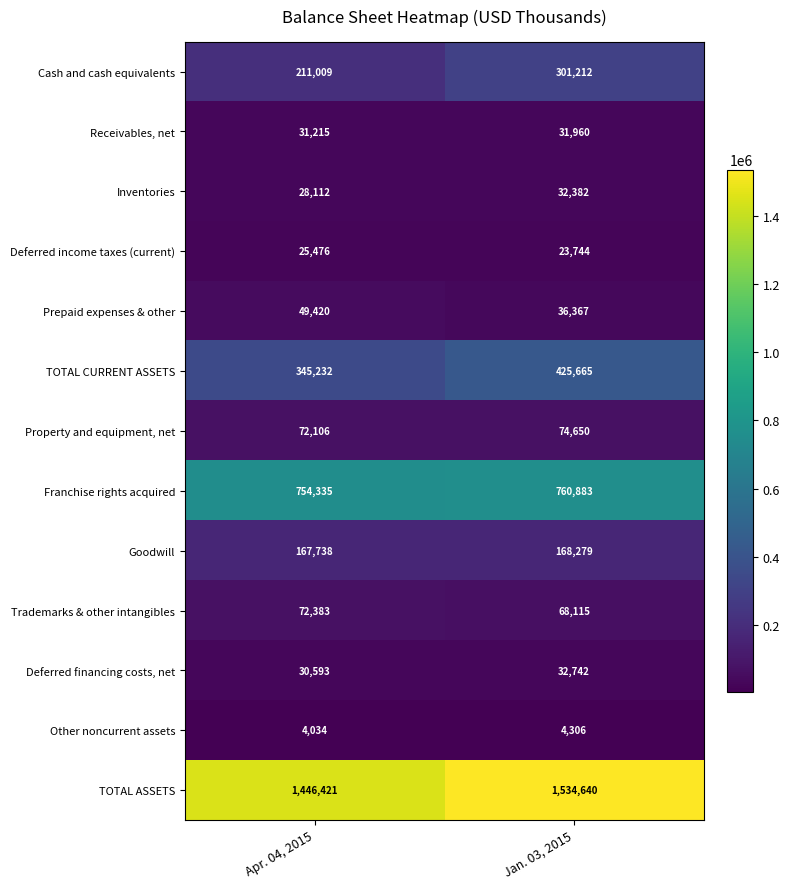

Which series has the widest spread of values?

Cash and cash equivalents